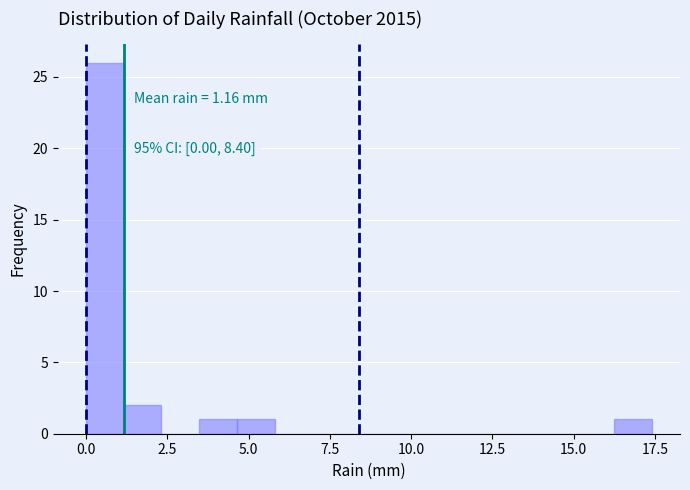

Around what value on the x-axis is the tallest bar? Give the approximate position of its centre, as read against the axis.

0.5